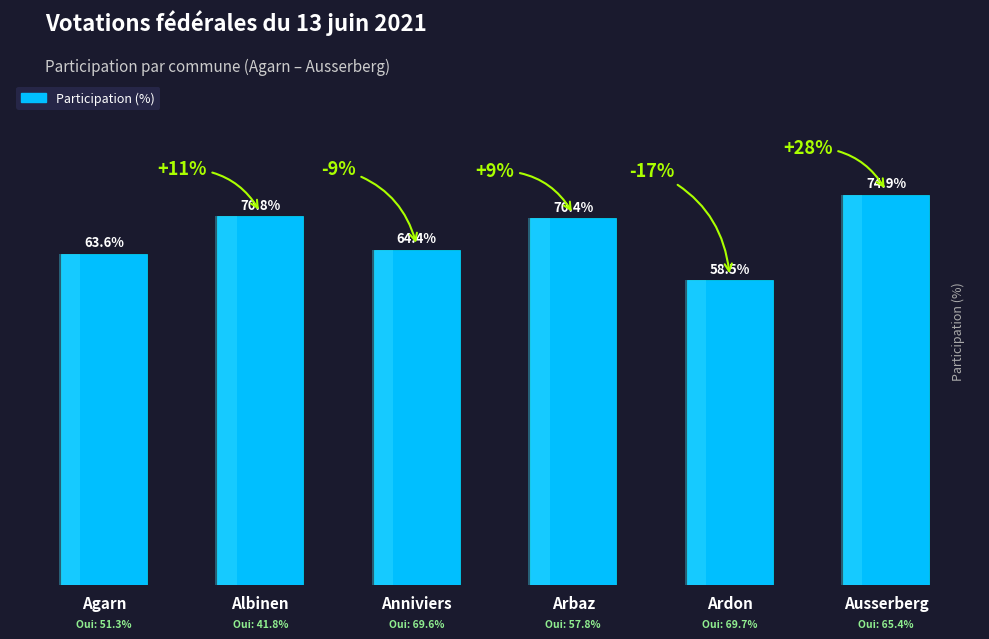

Does the chart contain stacked bars?

No